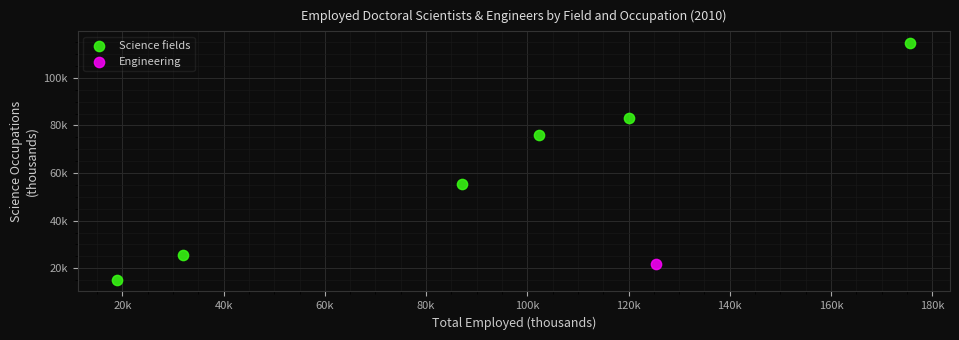

What are all the series names shown in the legend?

Science fields, Engineering